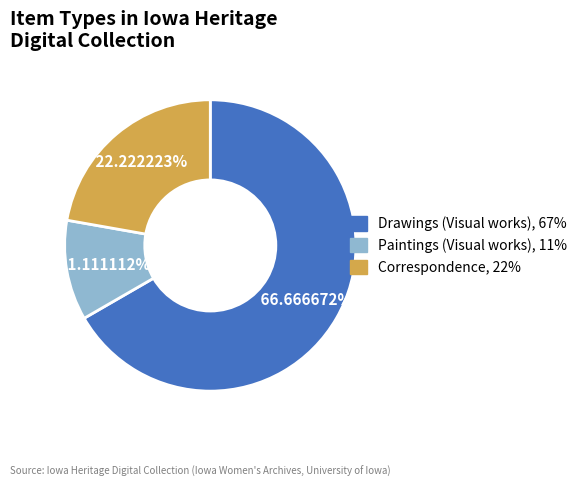

Does any single category account for the majority?

Yes